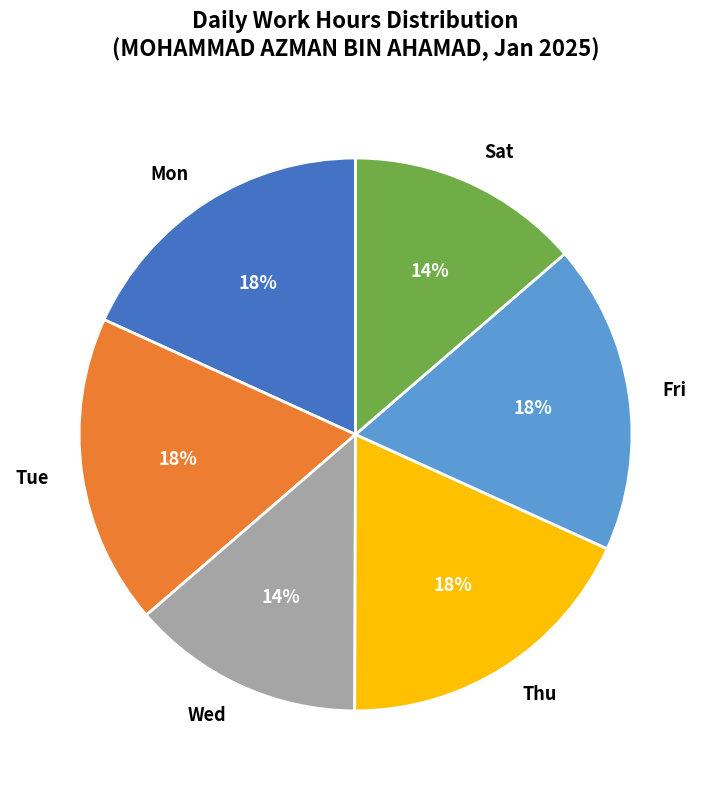

To the nearest percent, what percentage of the pie is Fri?

18%